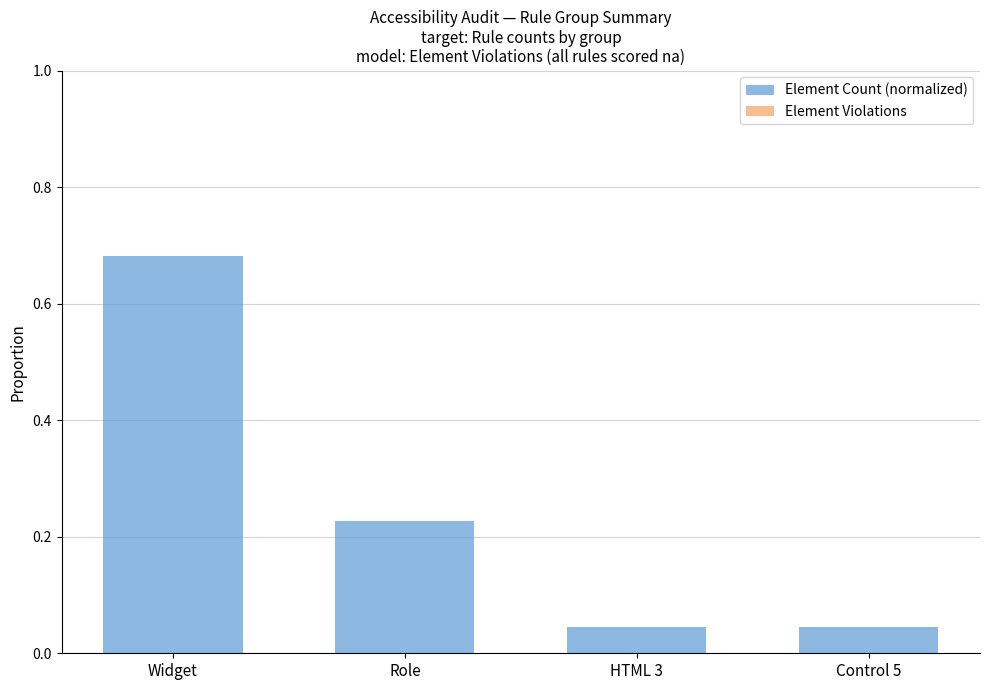

True or false: the data shows 0.4 at Widget.

False